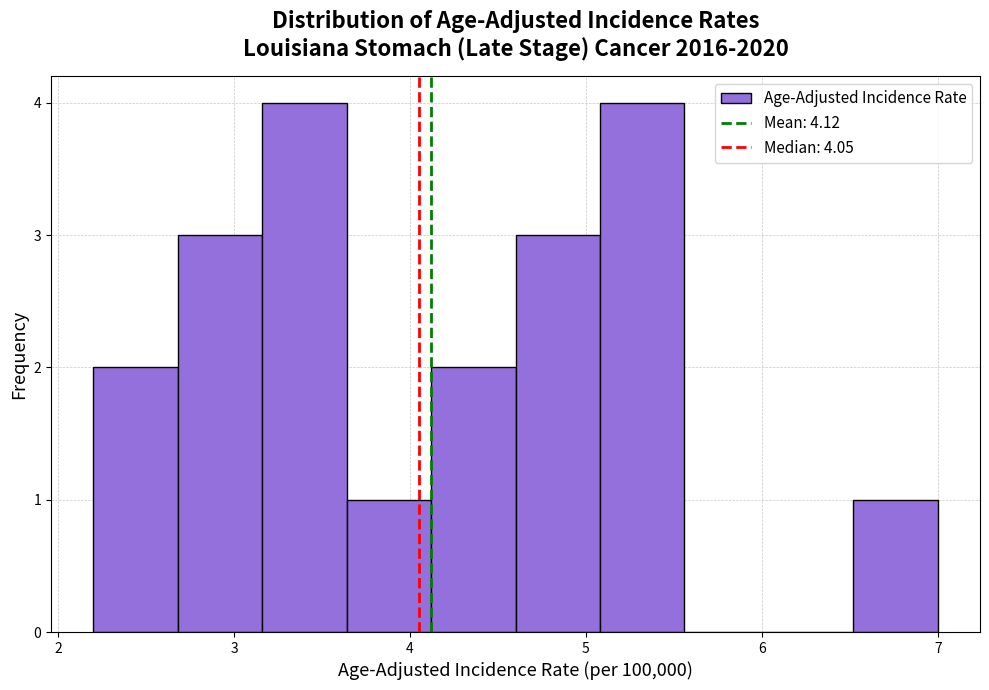

Reading left to right, list every bar in this chart as the range it spans on the x-axis followed by its height. Neither the bar edges nor the heights are printed on the chart, so give them approximately, as read against the axes.

2.20 to 2.68: 2
2.68 to 3.16: 3
3.16 to 3.64: 4
3.64 to 4.12: 1
4.12 to 4.60: 2
4.60 to 5.08: 3
5.08 to 5.56: 4
5.56 to 6.04: 0
6.04 to 6.52: 0
6.52 to 7.00: 1